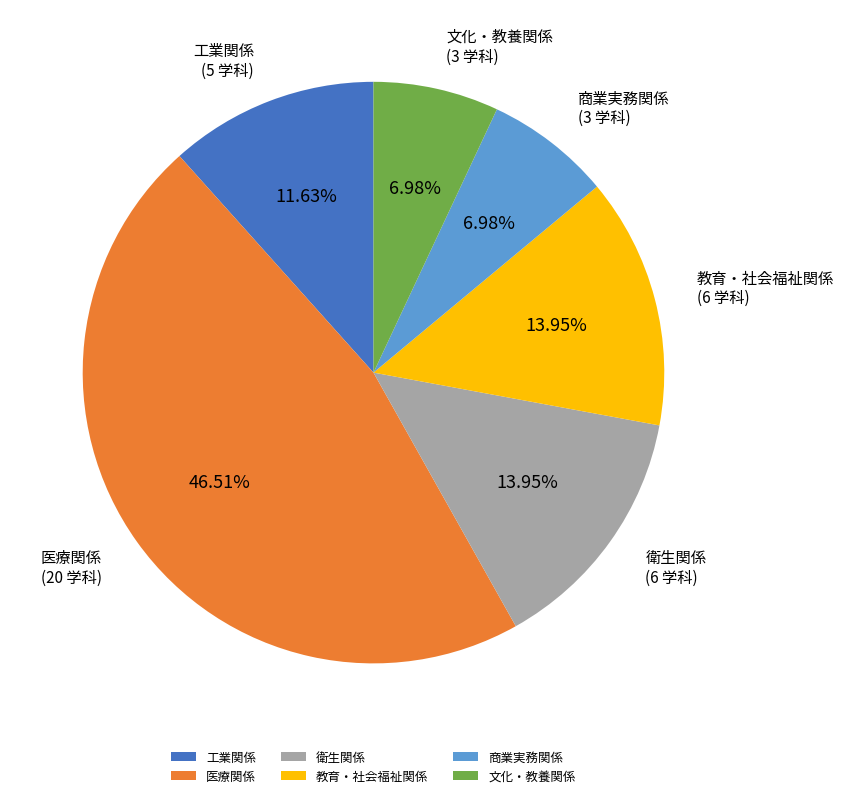

What portion of the pie excludes 文化・教養関係?

93.0%